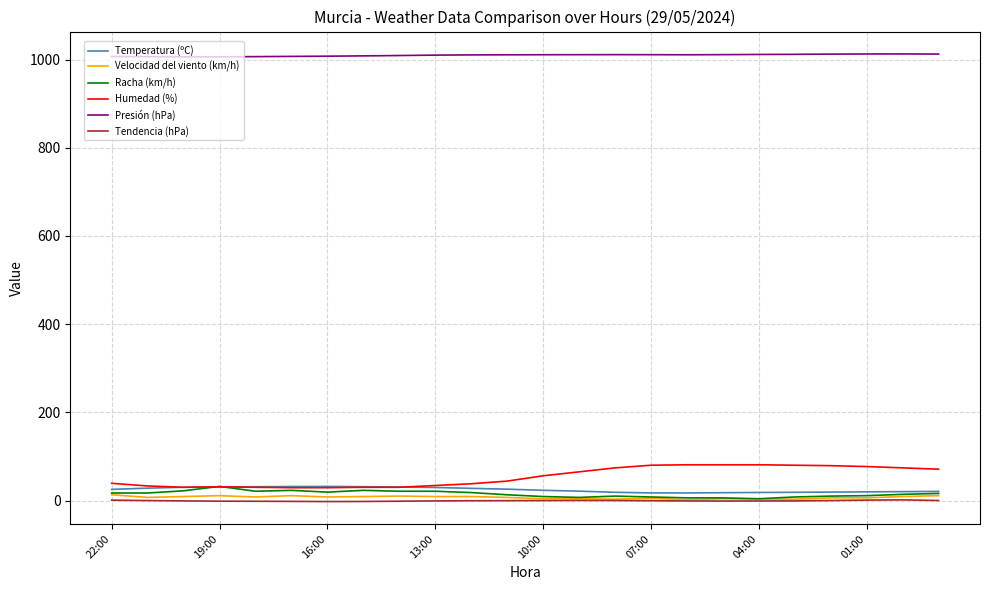

True or false: Presión (hPa) and Humedad (%) cross at least once.

False